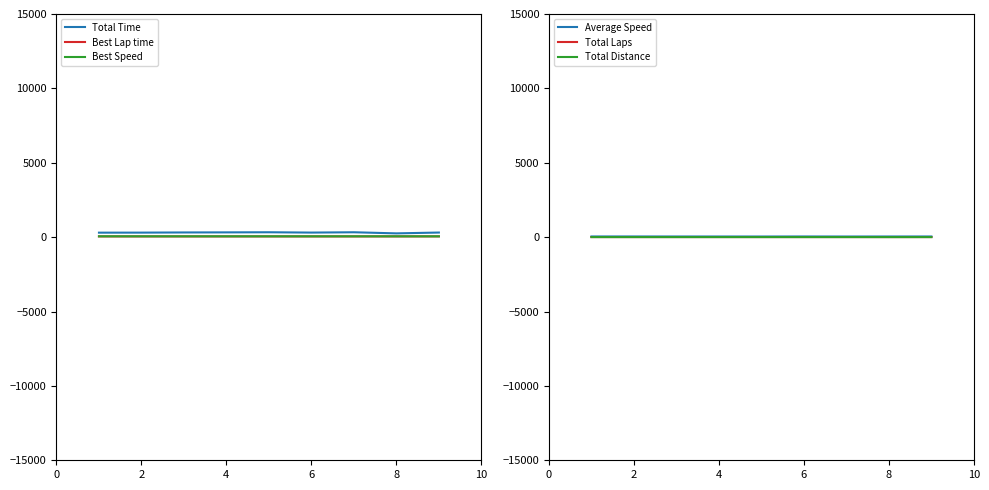

The Average Speed series shows 10.5 at 4. True or false?

False